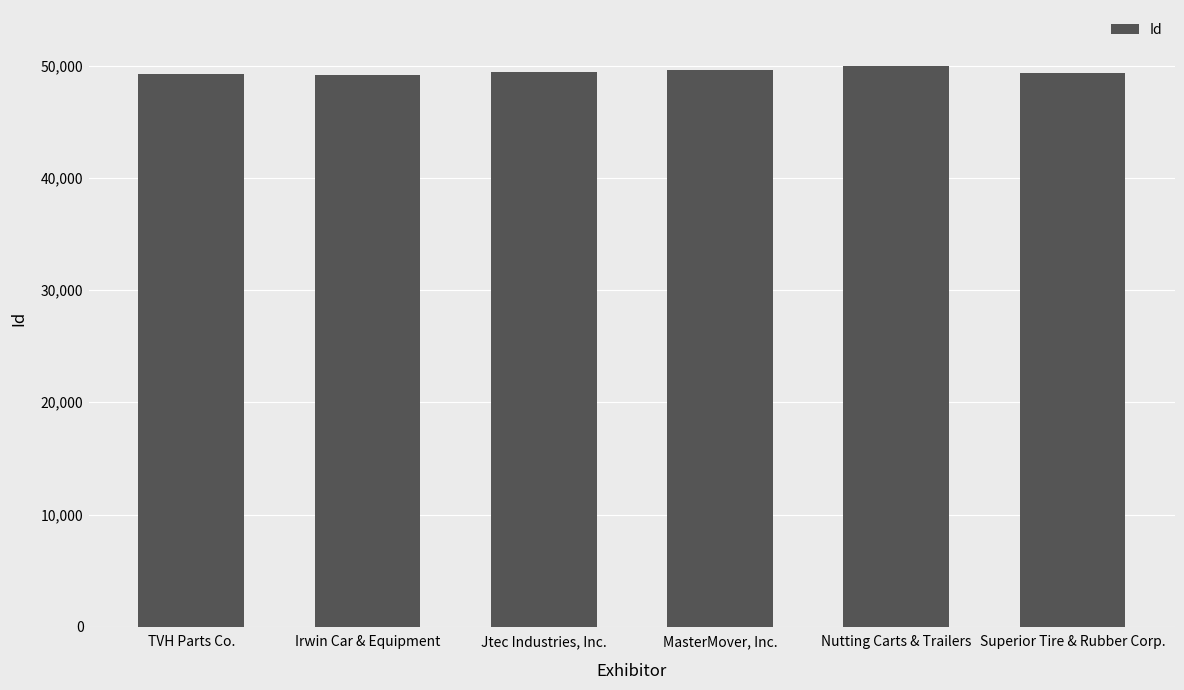

What is the sum of the values at Irwin Car & Equipment and MasterMover, Inc.?

98709